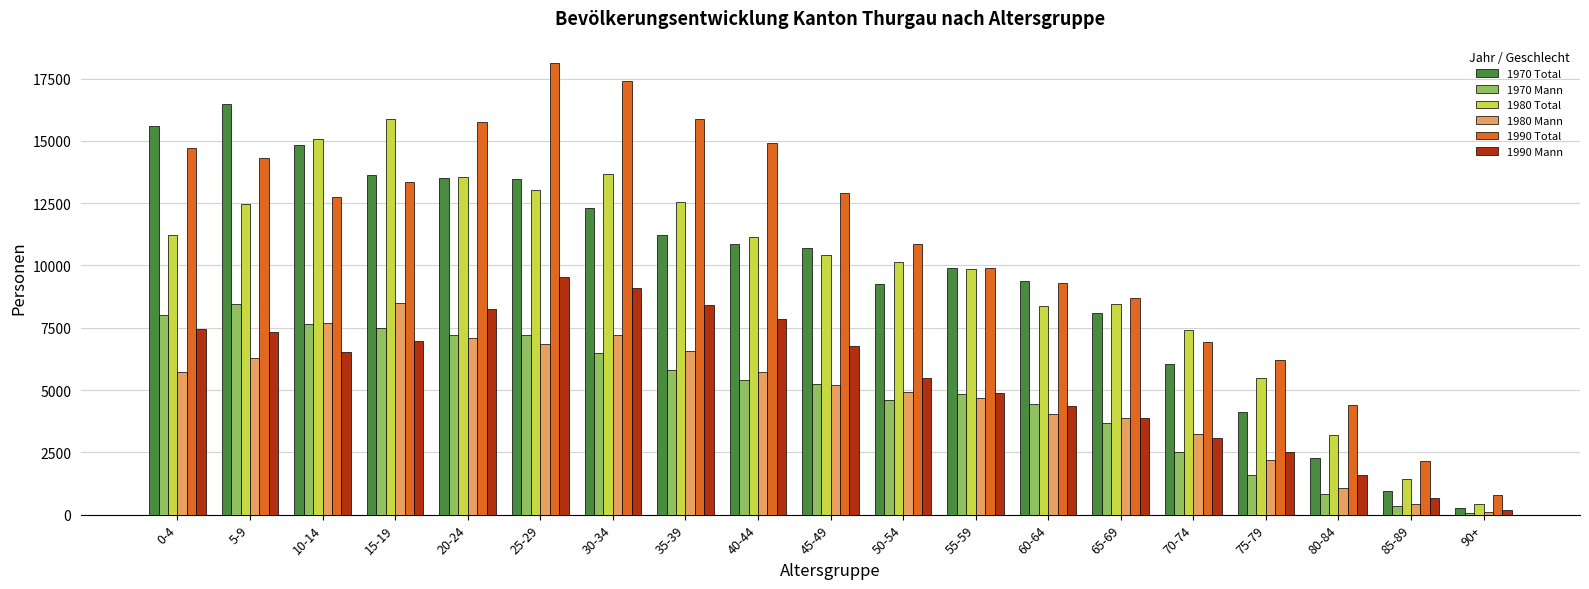

What is the spread (max minus min) of values at 40-44?

9478